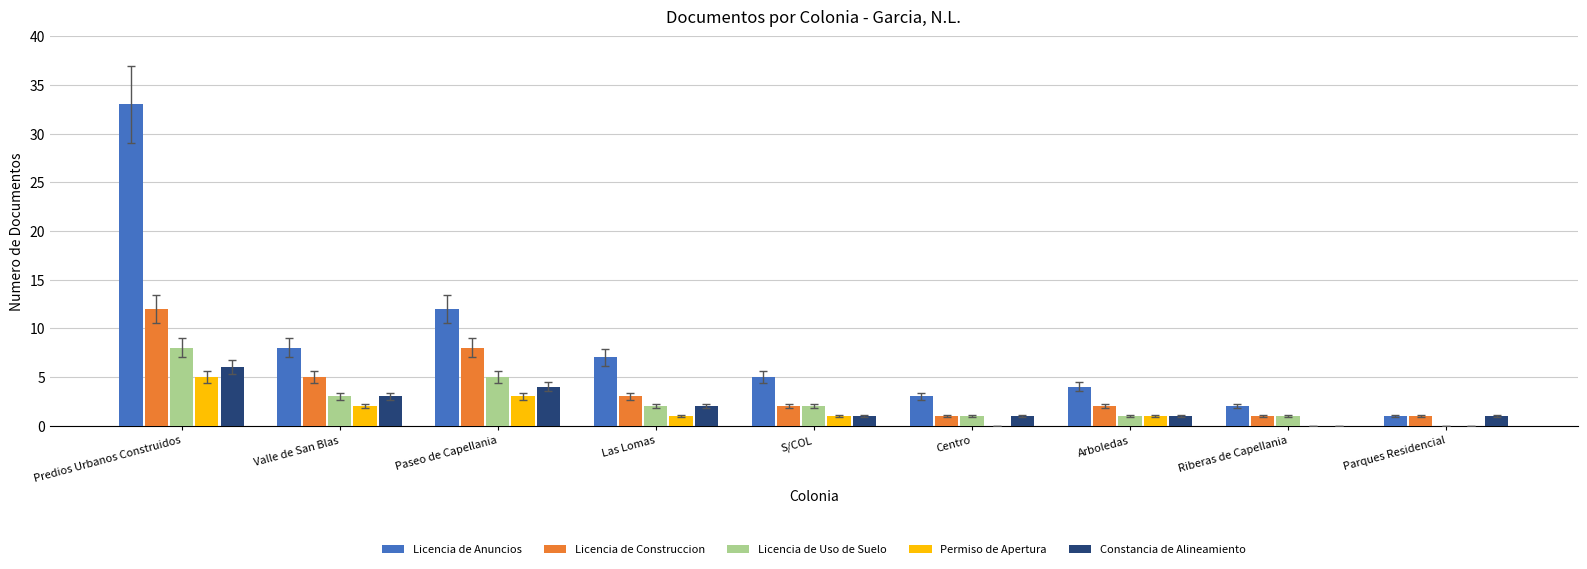

The Constancia de Alineamiento series shows 3 at Valle de San Blas. True or false?

True